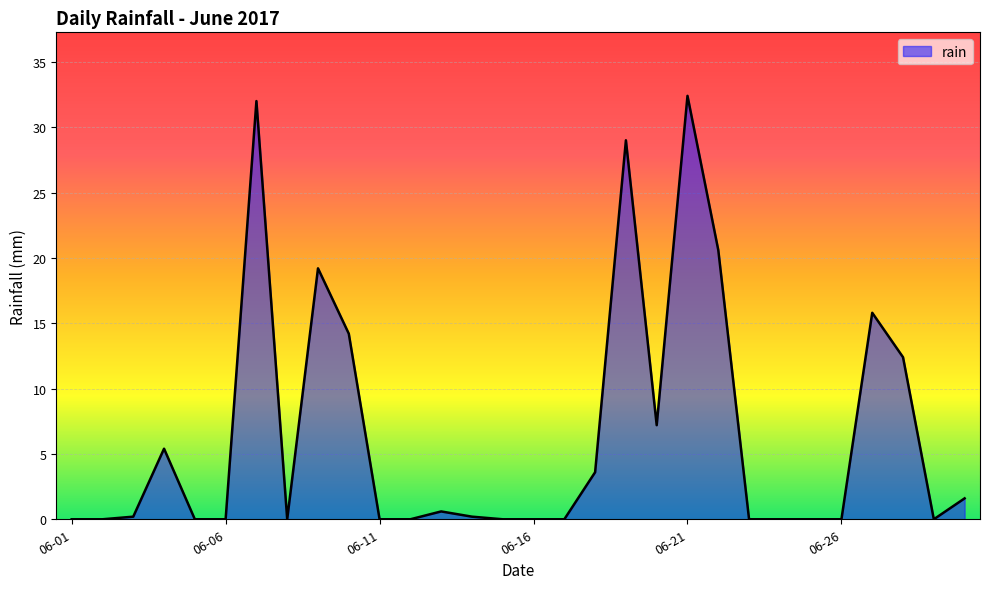

Does the chart have visible grid lines?

Yes